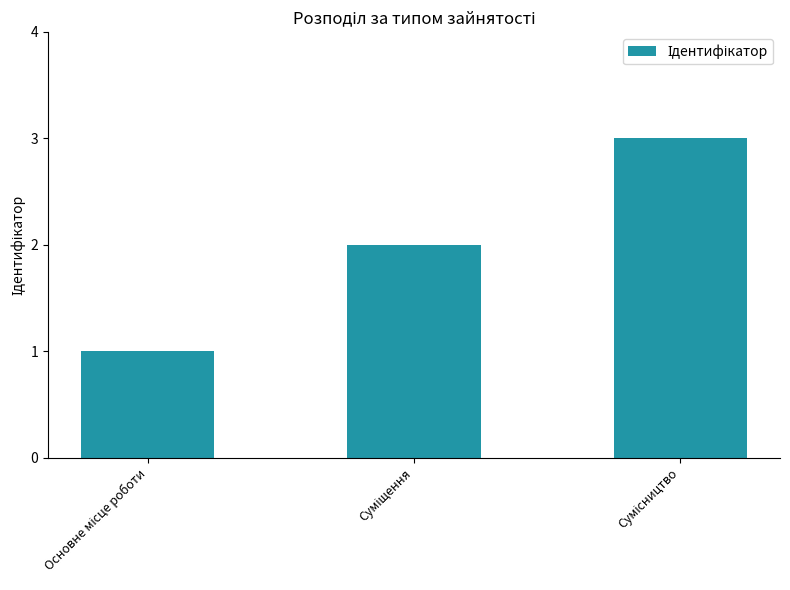

What is the maximum value shown in the chart?

3